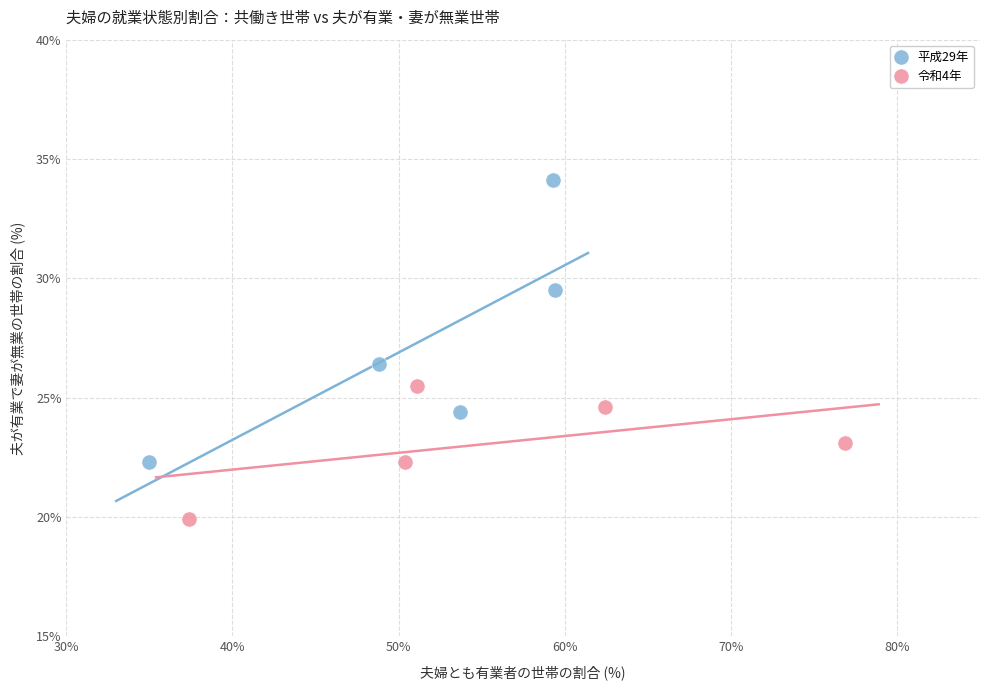

Which series contains the highest Y value?

平成29年